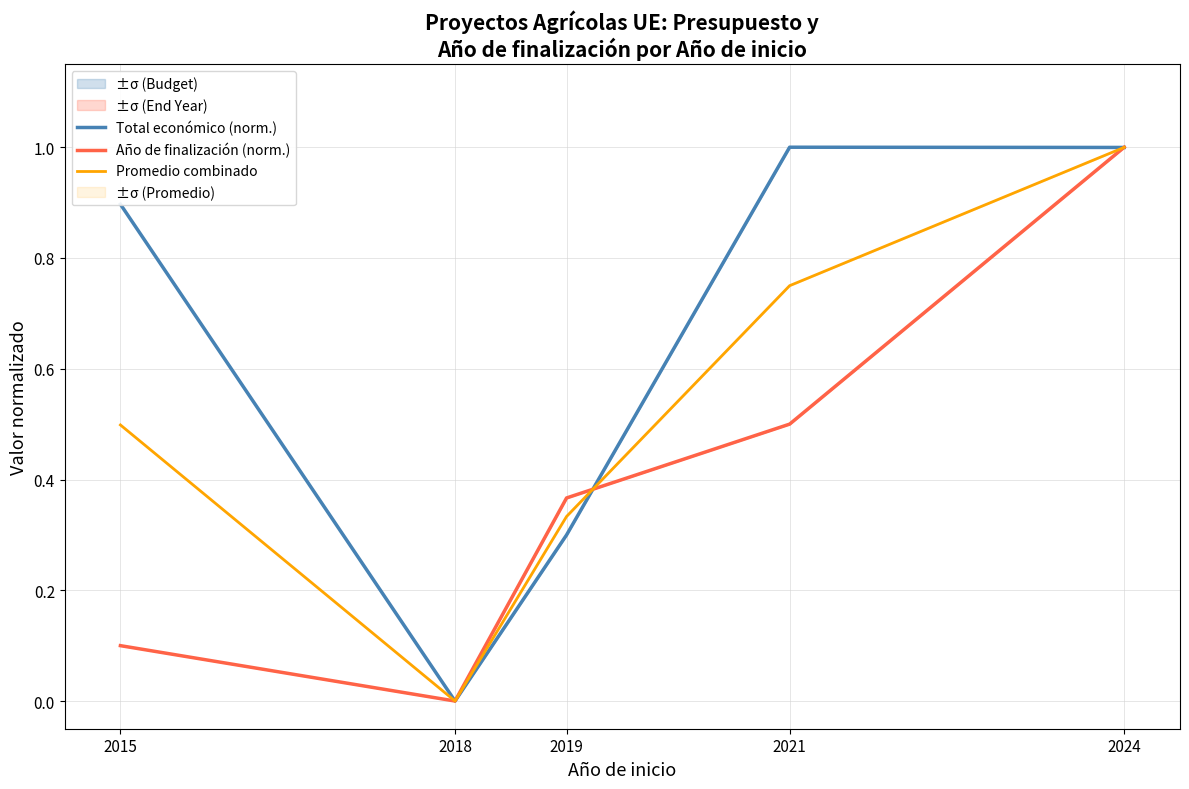

Where is the first local maximum for Total económico (norm.)?

2021